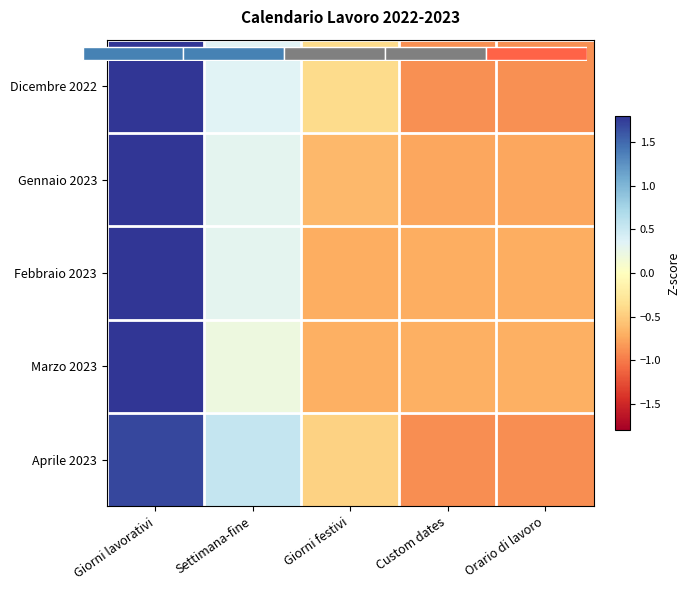

Count the number of data series in this chart.

5